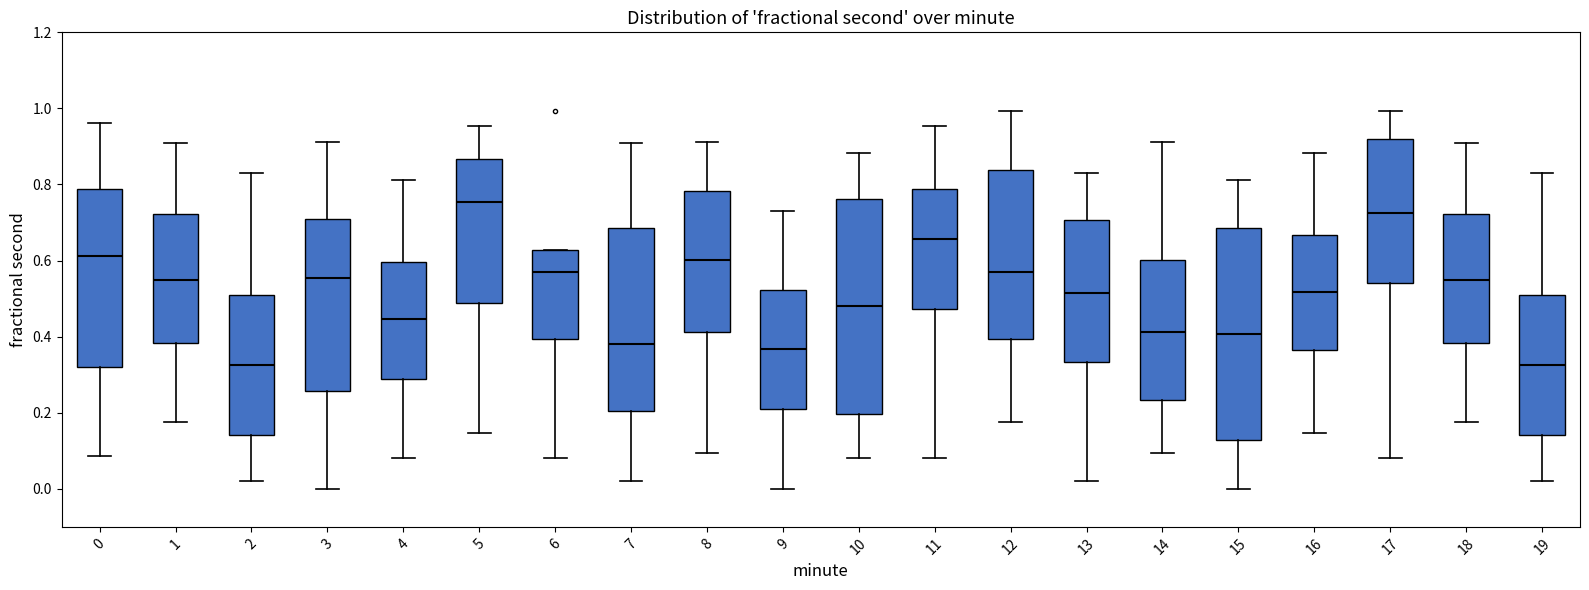

Reading left to right, transcribe this box plot: for each box, give where its median line is, the range the box spans, and where its two whiskers end, as read against the y-axis. The values are not printed on the chart, so give them approximately, as read against the axis.

0: median 0.62, box 0.32 to 0.78, whiskers 0.08 to 0.96
1: median 0.54, box 0.38 to 0.72, whiskers 0.18 to 0.90
2: median 0.32, box 0.14 to 0.50, whiskers 0.02 to 0.82
3: median 0.56, box 0.26 to 0.72, whiskers 0.00 to 0.92
4: median 0.44, box 0.28 to 0.60, whiskers 0.08 to 0.82
5: median 0.76, box 0.48 to 0.86, whiskers 0.14 to 0.96
6: median 0.56, box 0.40 to 0.62, whiskers 0.08 to 0.62
7: median 0.38, box 0.20 to 0.68, whiskers 0.02 to 0.90
8: median 0.60, box 0.42 to 0.78, whiskers 0.10 to 0.92
9: median 0.36, box 0.20 to 0.52, whiskers 0.00 to 0.74
10: median 0.48, box 0.20 to 0.76, whiskers 0.08 to 0.88
11: median 0.66, box 0.48 to 0.78, whiskers 0.08 to 0.96
12: median 0.56, box 0.40 to 0.84, whiskers 0.18 to 1.00
13: median 0.52, box 0.34 to 0.70, whiskers 0.02 to 0.82
14: median 0.42, box 0.24 to 0.60, whiskers 0.10 to 0.92
15: median 0.40, box 0.12 to 0.68, whiskers 0.00 to 0.82
16: median 0.52, box 0.36 to 0.66, whiskers 0.14 to 0.88
17: median 0.72, box 0.54 to 0.92, whiskers 0.08 to 1.00
18: median 0.54, box 0.38 to 0.72, whiskers 0.18 to 0.90
19: median 0.32, box 0.14 to 0.50, whiskers 0.02 to 0.82